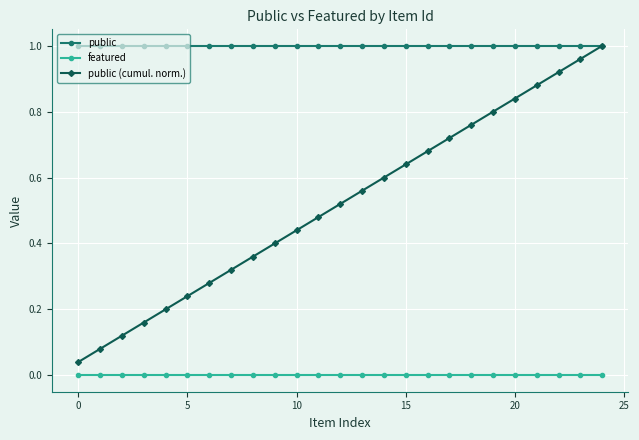

Is this an area chart (filled region under the line)?

No